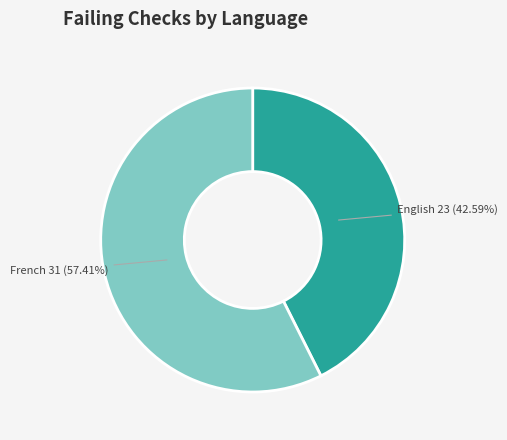

Does any single category account for the majority?

Yes